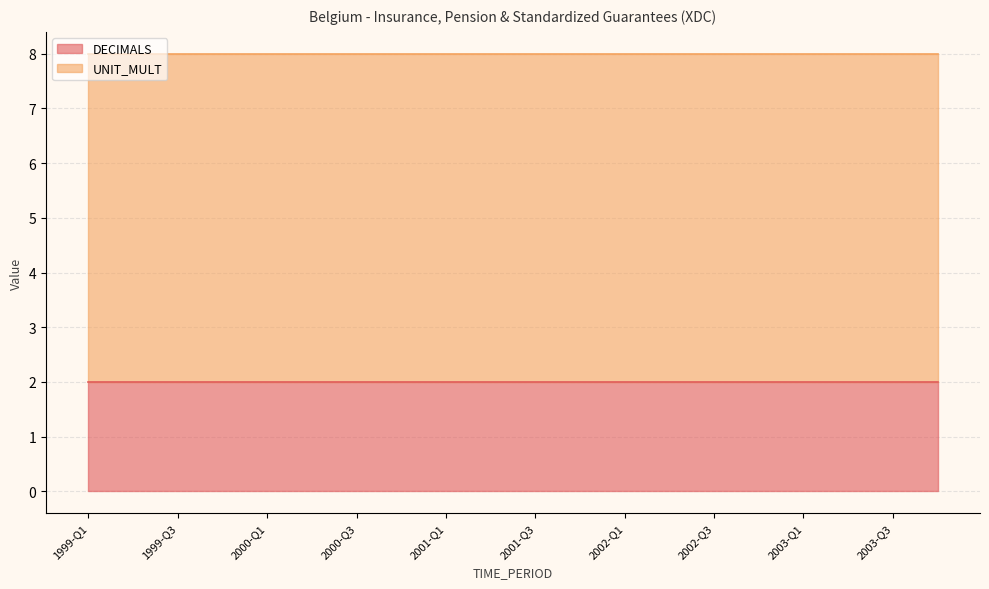

Reading left to right, extract all data points from this chart.

DECIMALS: 1999-Q1=2	1999-Q2=2	1999-Q3=2	1999-Q4=2	2000-Q1=2	2000-Q2=2	2000-Q3=2	2000-Q4=2	2001-Q1=2	2001-Q2=2	2001-Q3=2	2001-Q4=2	2002-Q1=2	2002-Q2=2	2002-Q3=2	2002-Q4=2	2003-Q1=2	2003-Q2=2	2003-Q3=2	2003-Q4=2
UNIT_MULT: 1999-Q1=6	1999-Q2=6	1999-Q3=6	1999-Q4=6	2000-Q1=6	2000-Q2=6	2000-Q3=6	2000-Q4=6	2001-Q1=6	2001-Q2=6	2001-Q3=6	2001-Q4=6	2002-Q1=6	2002-Q2=6	2002-Q3=6	2002-Q4=6	2003-Q1=6	2003-Q2=6	2003-Q3=6	2003-Q4=6